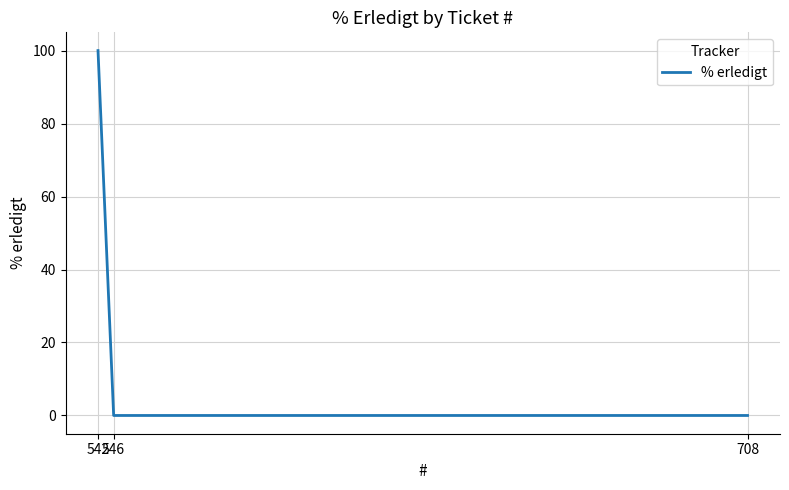

Does the chart display data point markers on the line(s)?

No